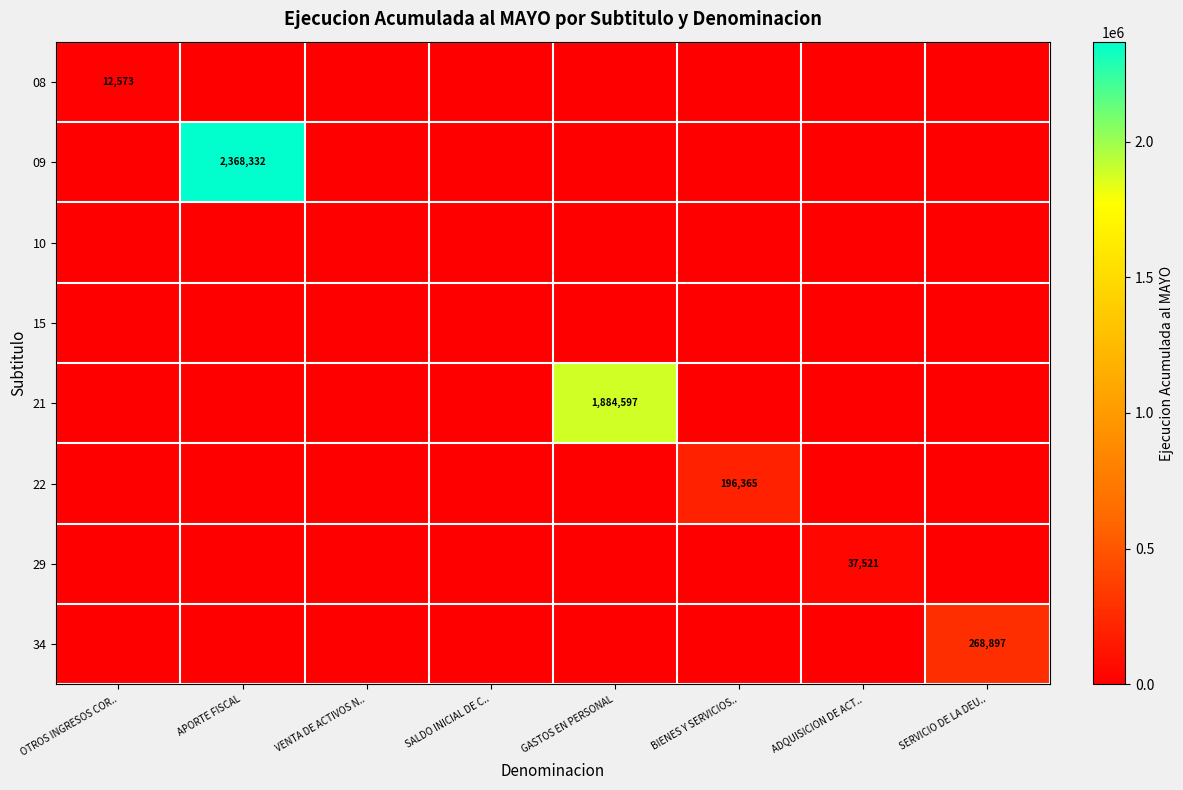

Which category has the lowest value across all series?

APORTE FISCAL